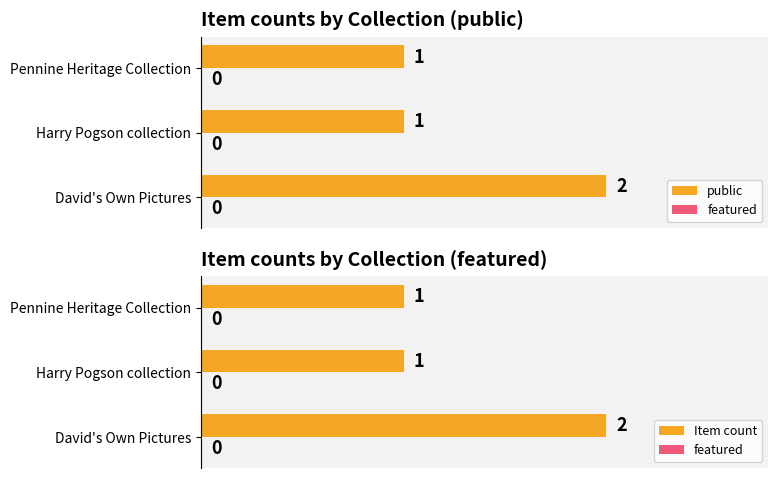

True or false: public has a value of 0 at Harry Pogson collection.

False